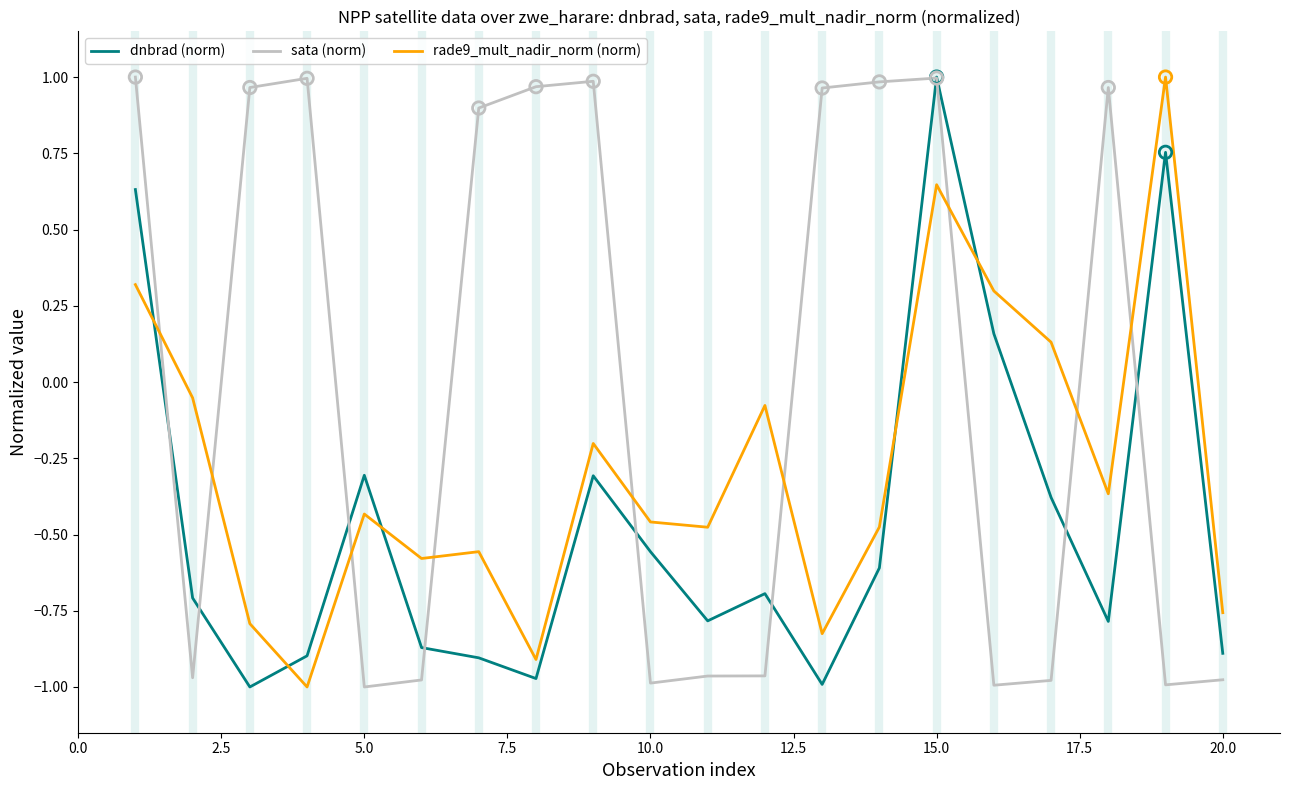

True or false: dnbrad (norm) and rade9_mult_nadir_norm (norm) intersect in this chart.

True